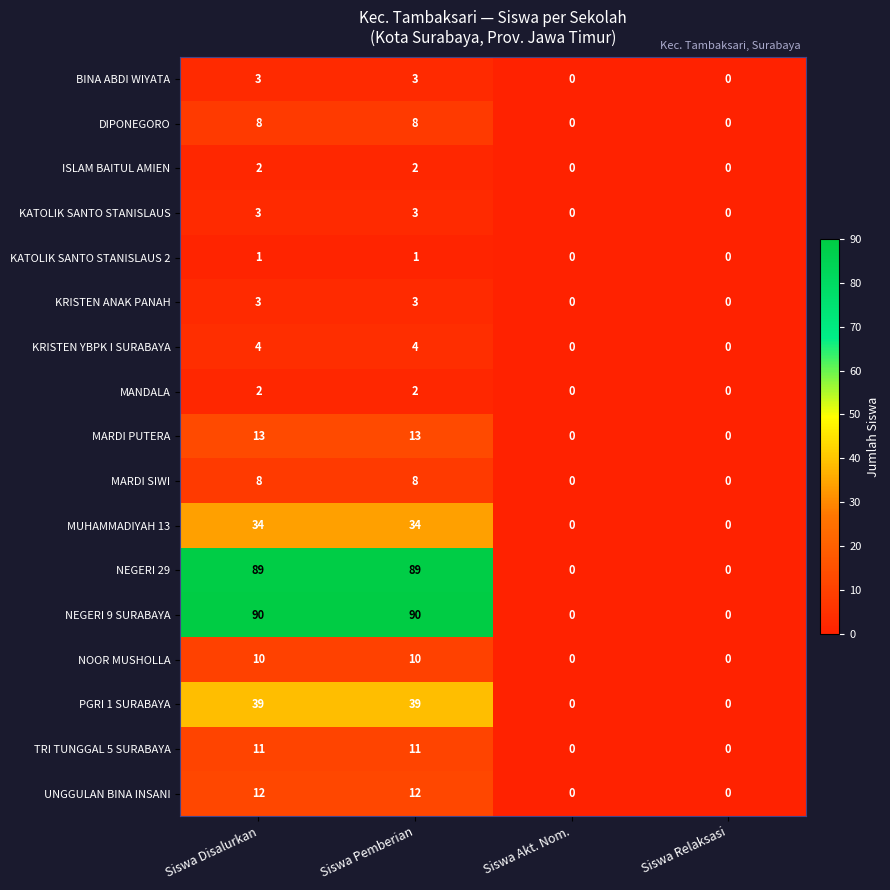

Which series has the largest range (max minus min)?

NEGERI 9 SURABAYA